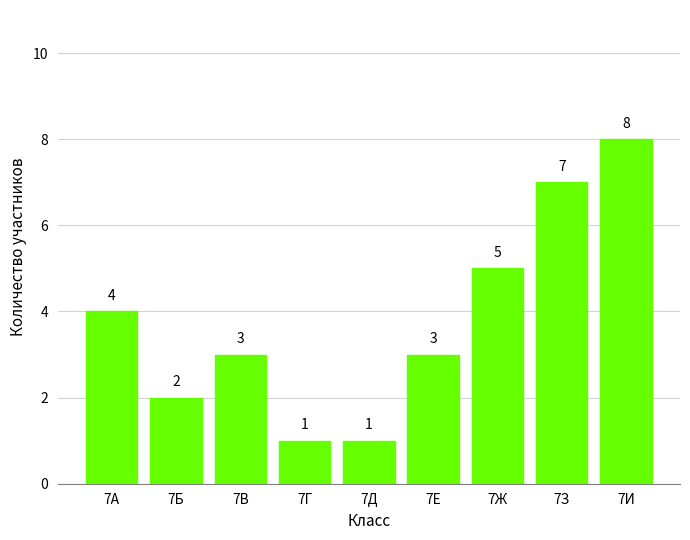

What is the value of the 5th bar from the left?

1